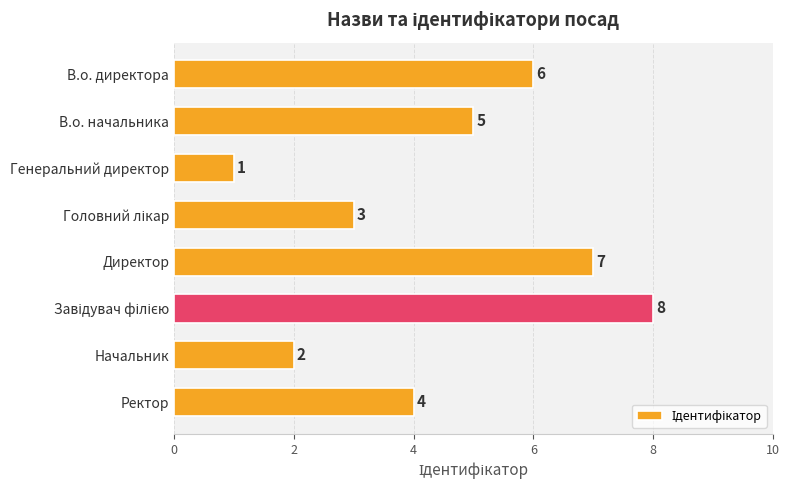

Where is the data nearest to the value 4?

Ректор